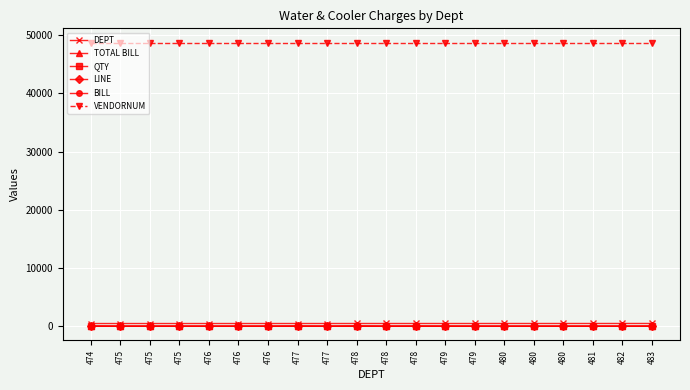

What are all the series names shown in the legend?

DEPT, TOTAL BILL, QTY, LINE, BILL, VENDORNUM